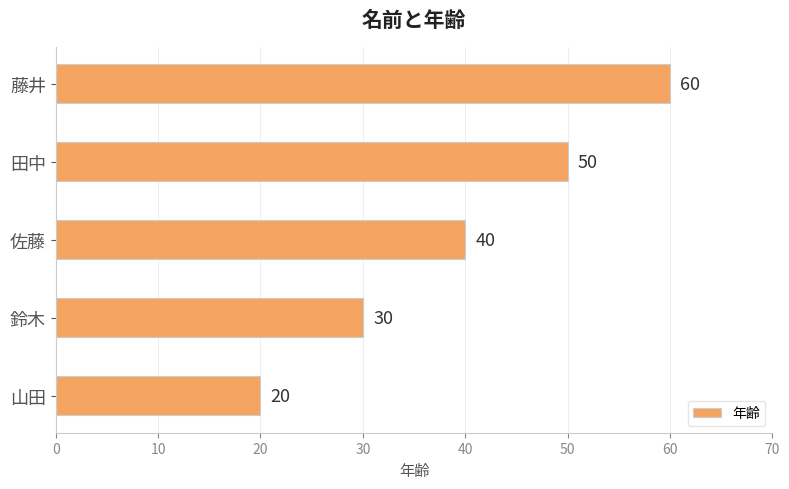

What value does the data have at 山田?

20